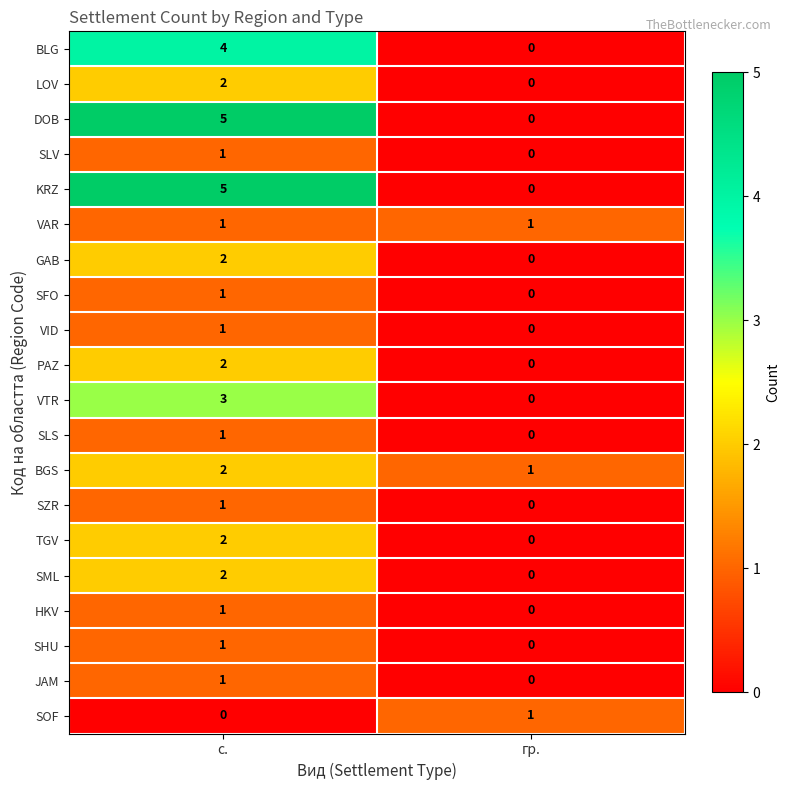

Is it true that SZR equals 0 at гр.?

True